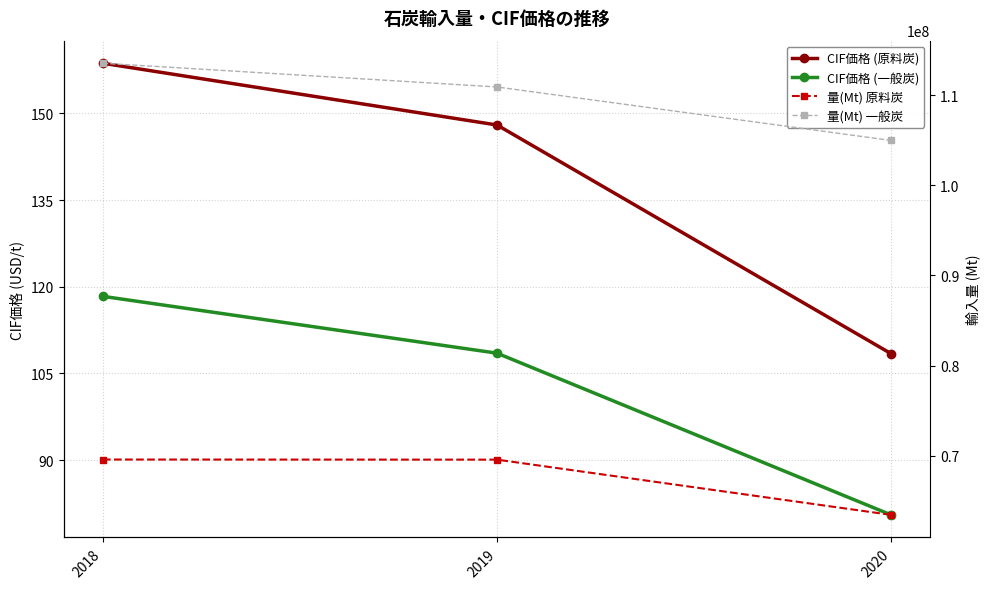

At which label is 量(Mt) 原料炭 closest to 66508965?

2019